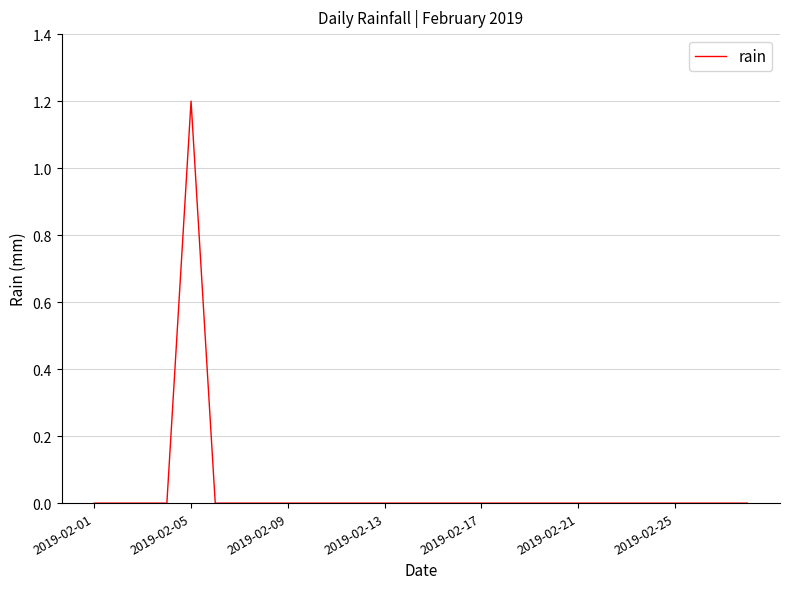

What is the greatest value displayed?

1.2